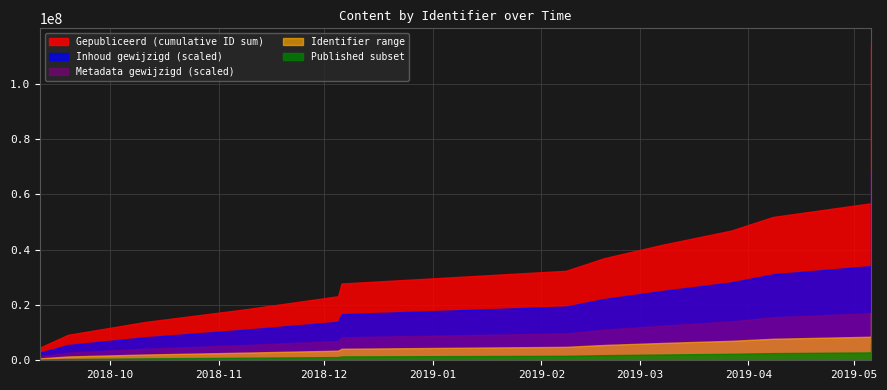

True or false: Inhoud gewijzigd and Gepubliceerd cross at least once.

False